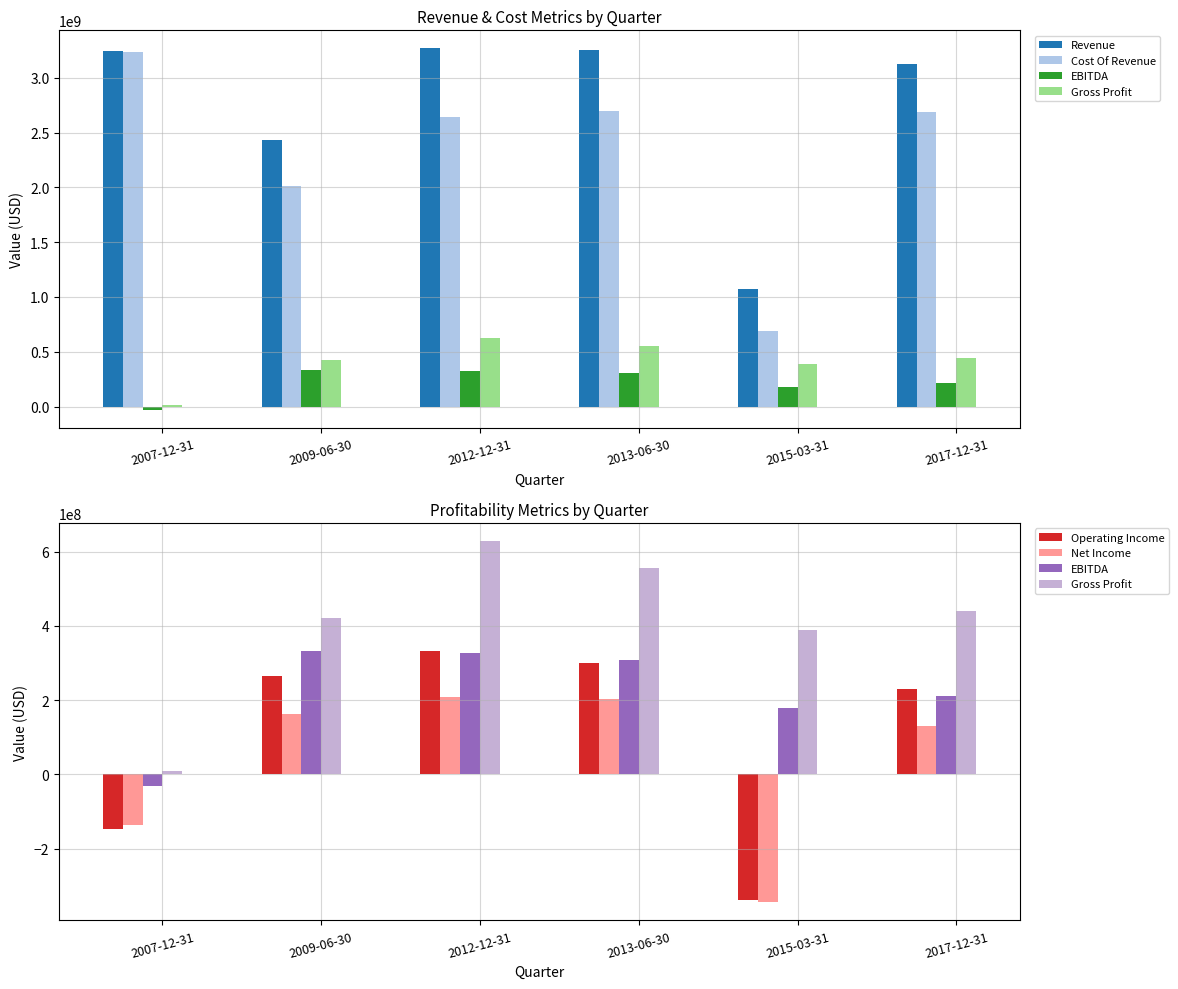

At how many categories does at least one series exceed 2236651698?

5